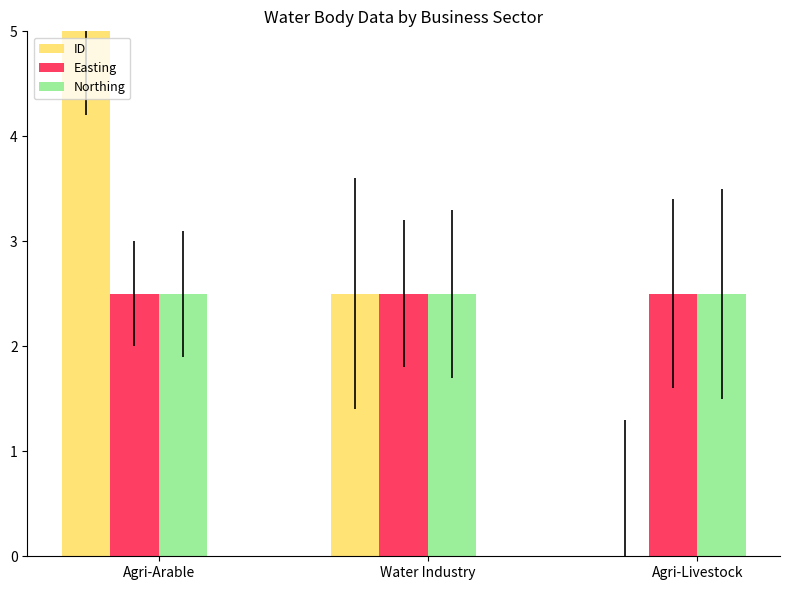

True or false: Easting has a value of 1.7 at Water Industry.

False